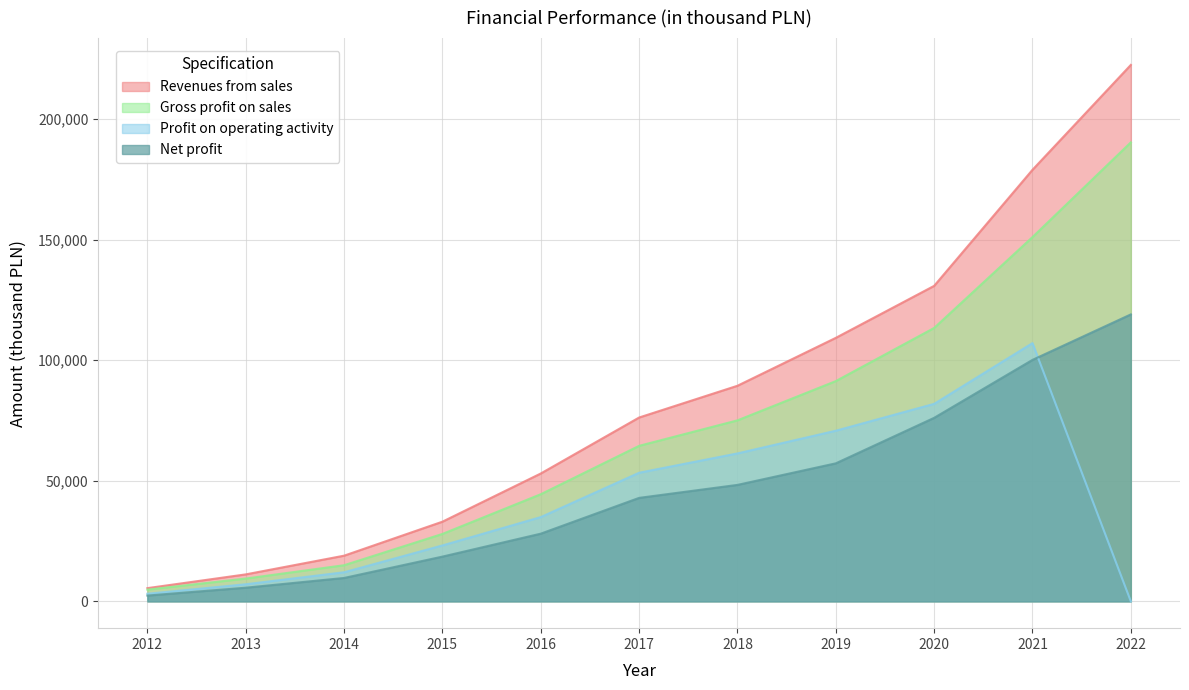

What are all the series names shown in the legend?

Revenues from sales, Gross profit on sales, Profit on operating activity, Net profit